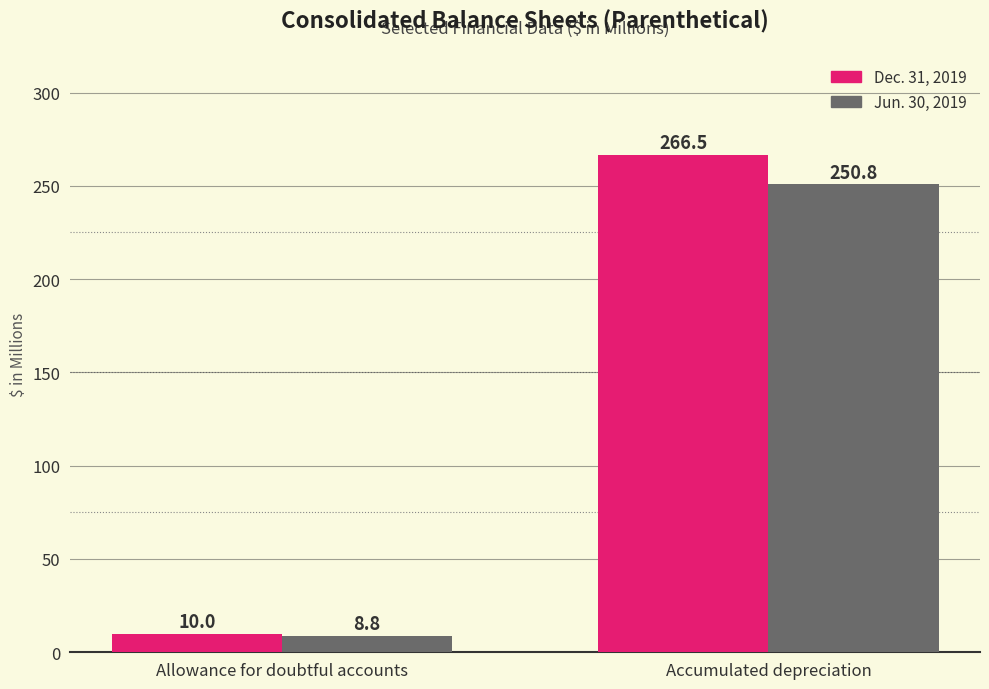

At which label does Jun. 30, 2019 first exceed 250?

Accumulated depreciation